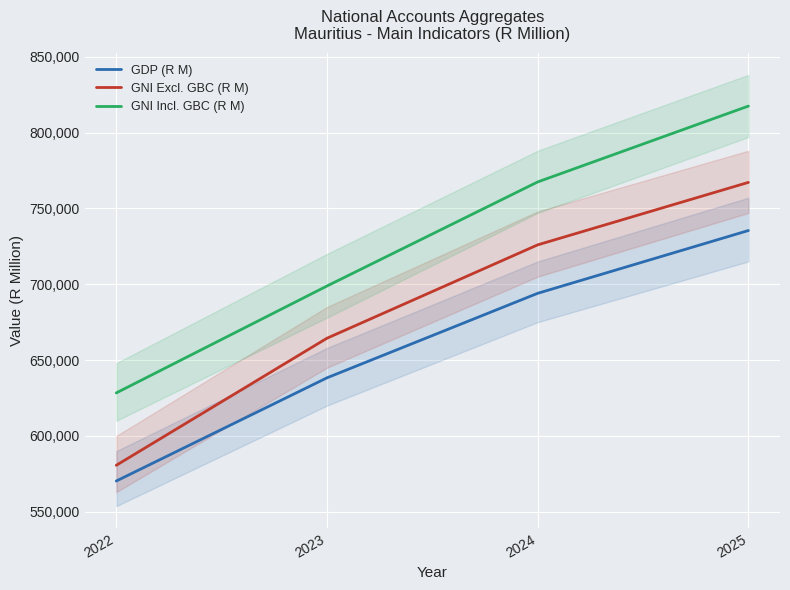

At which category is the sum across all series the highest?

2025